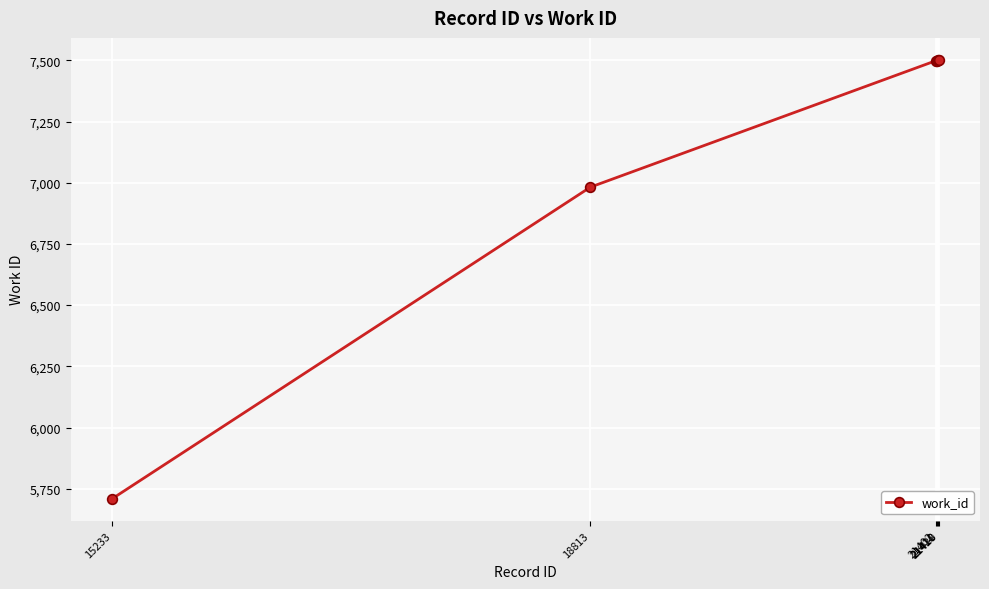

What is the sum of all values?

42692